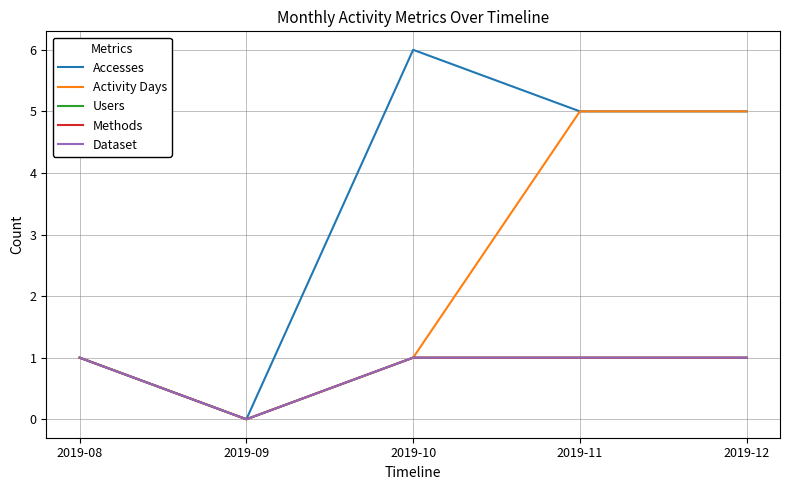

How many lines are shown in the chart?

5